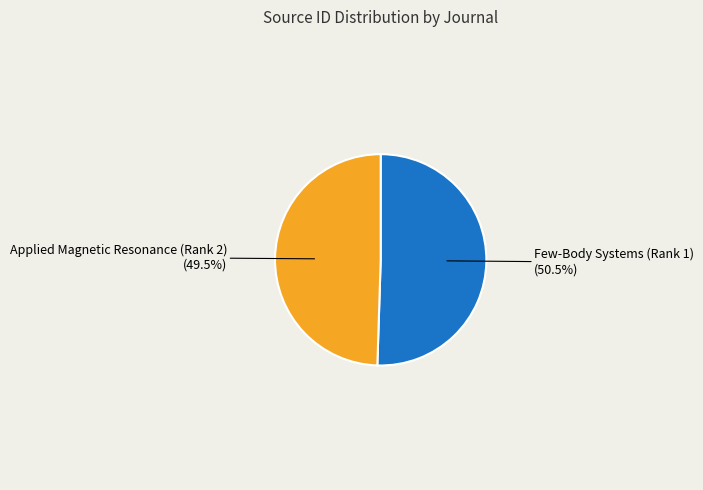

Which category has the smallest portion of the pie?

Applied Magnetic Resonance (Rank 2)